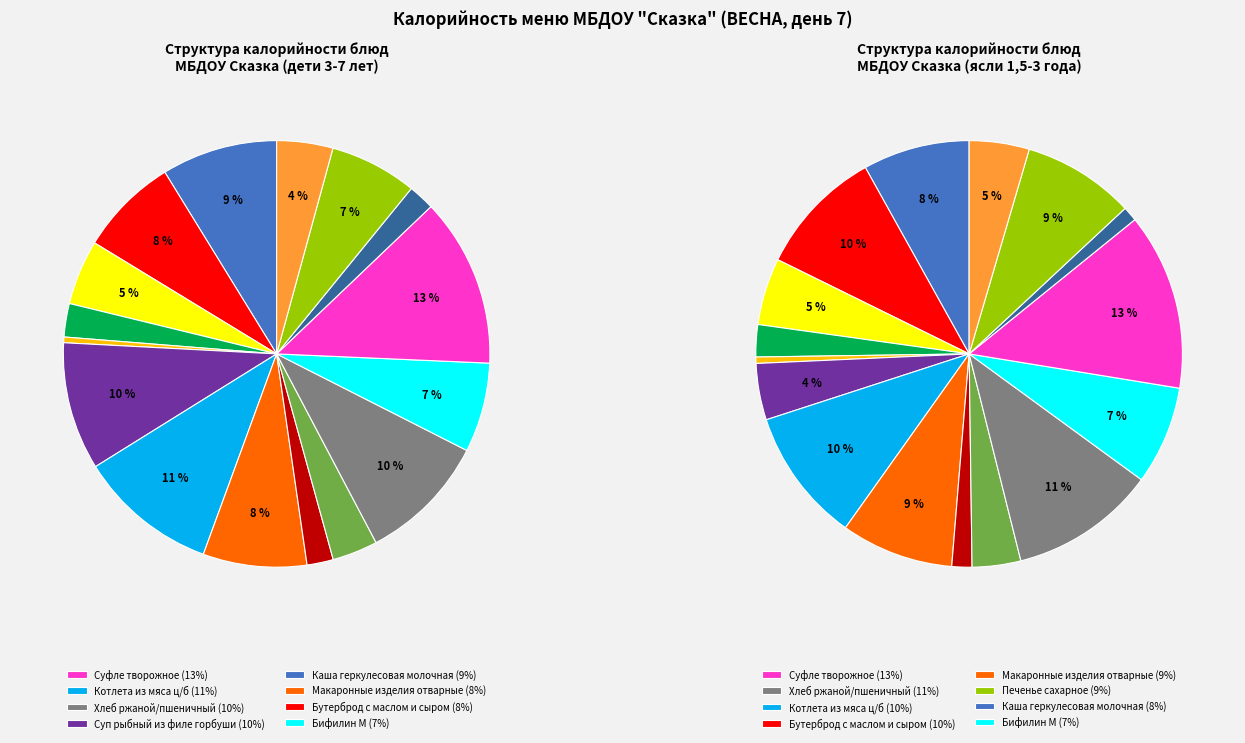

To the nearest percent, what portion does Суп рыбный из филе горбуши represent?

10%